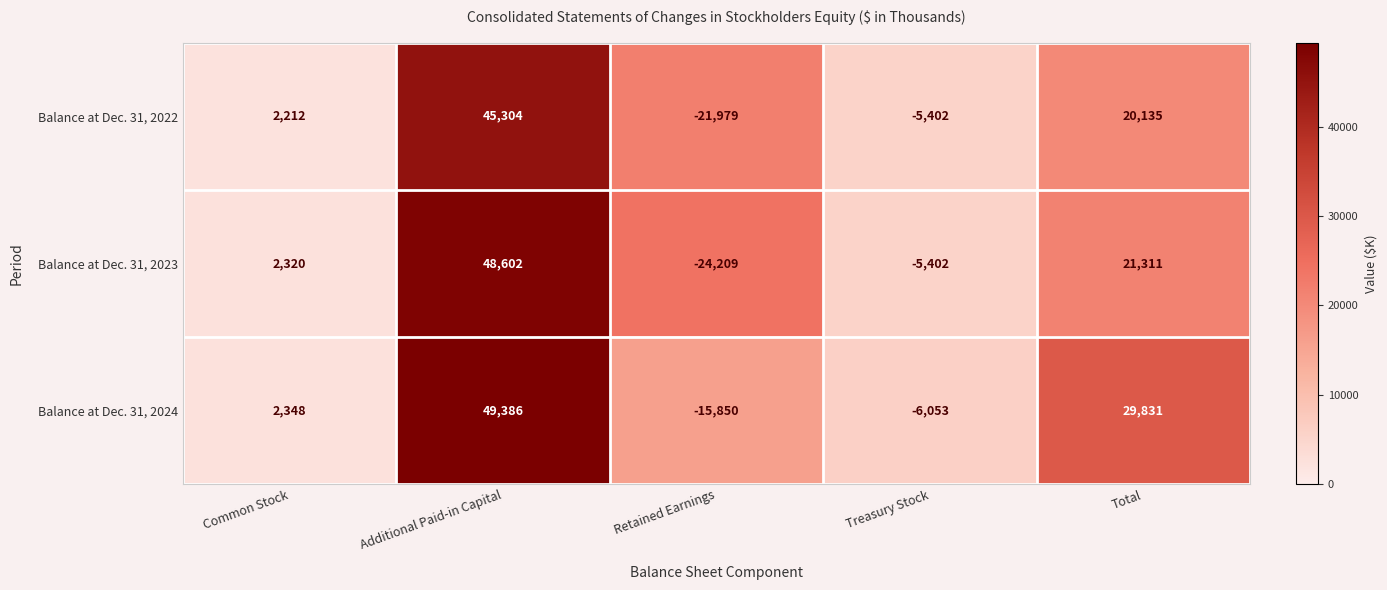

The Balance at Dec. 31, 2024 series shows -7584 at Retained Earnings. True or false?

False